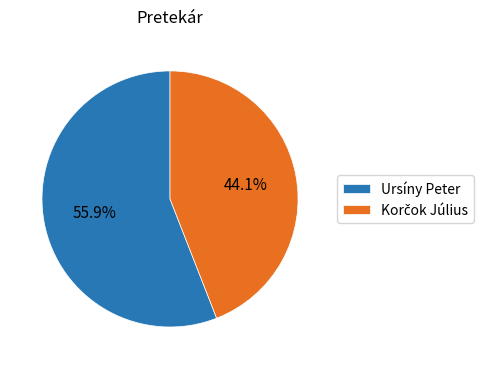

Is there any slice that represents more than half of the pie?

Yes